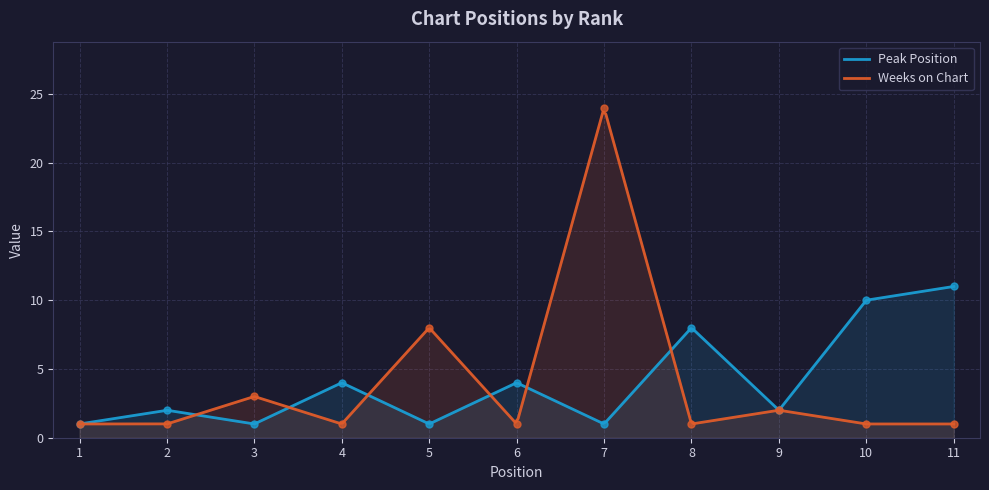

Between which two adjacent categories do Weeks on Chart and Peak Position first intersect?

2 and 3